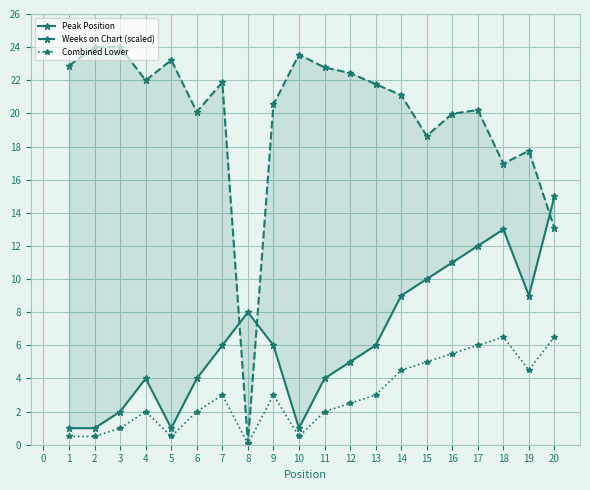

What is the value of the Combined Lower point at the 3rd from the left?

1.0